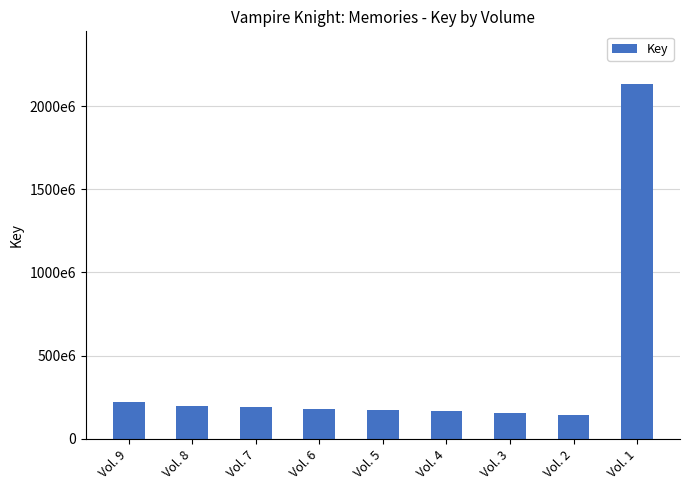

Are the bars horizontal?

No